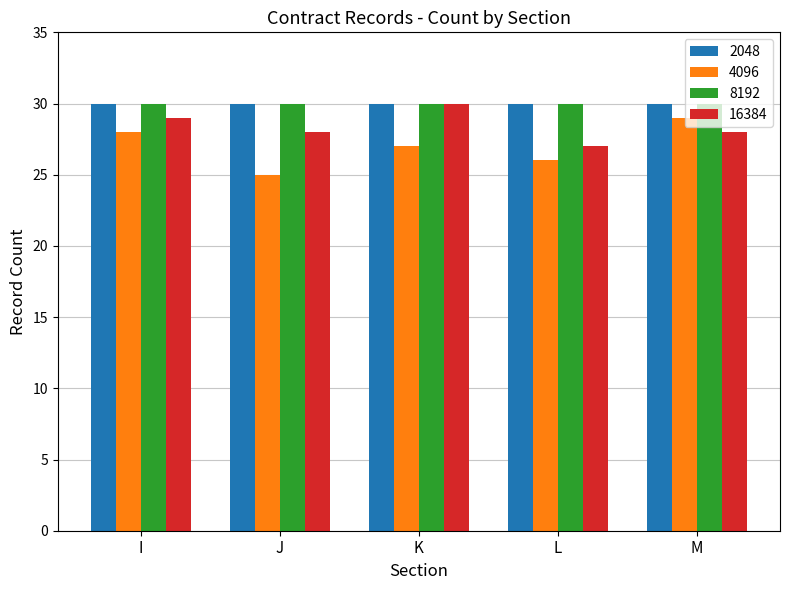

What is the spread (max minus min) of values at J?

5